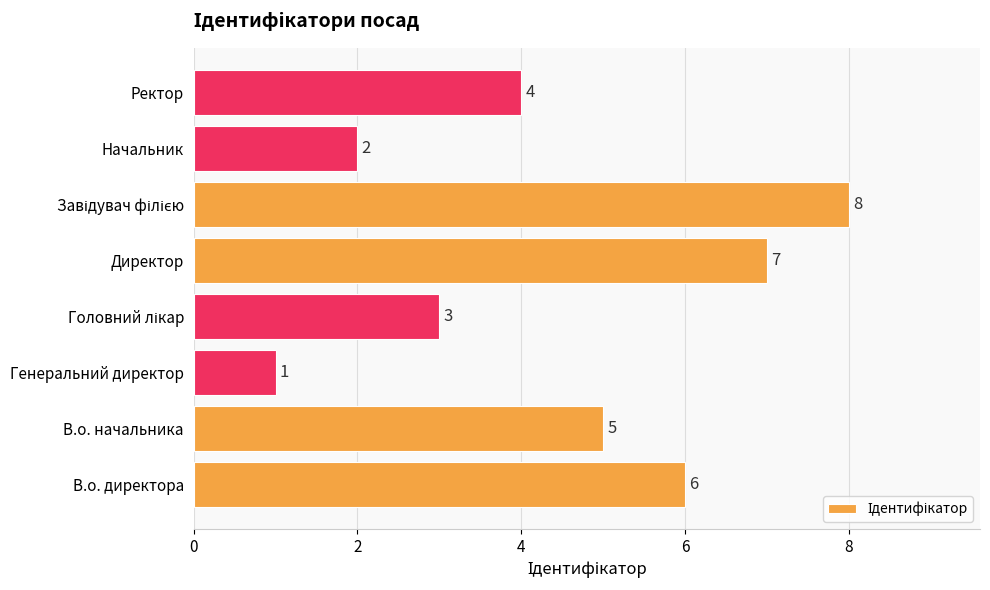

What is the greatest value displayed?

8